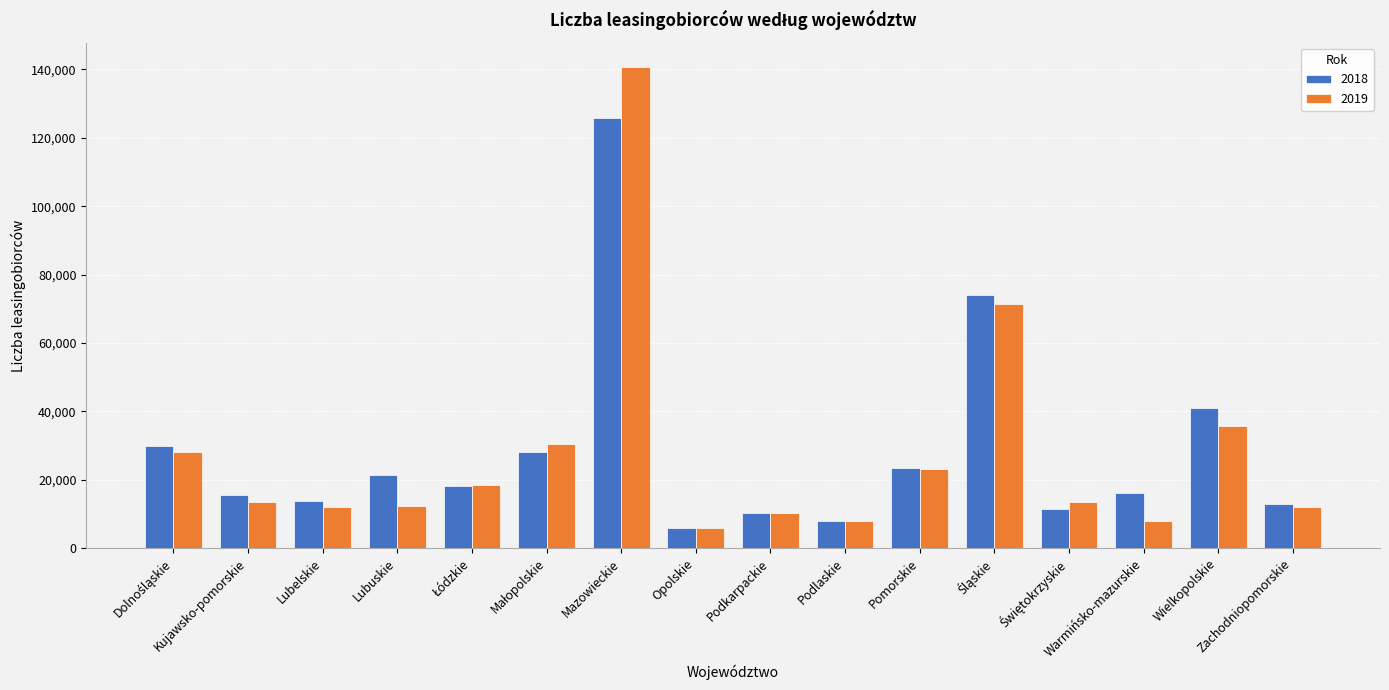

List the series in order of their peak value, highest first.

2019, 2018